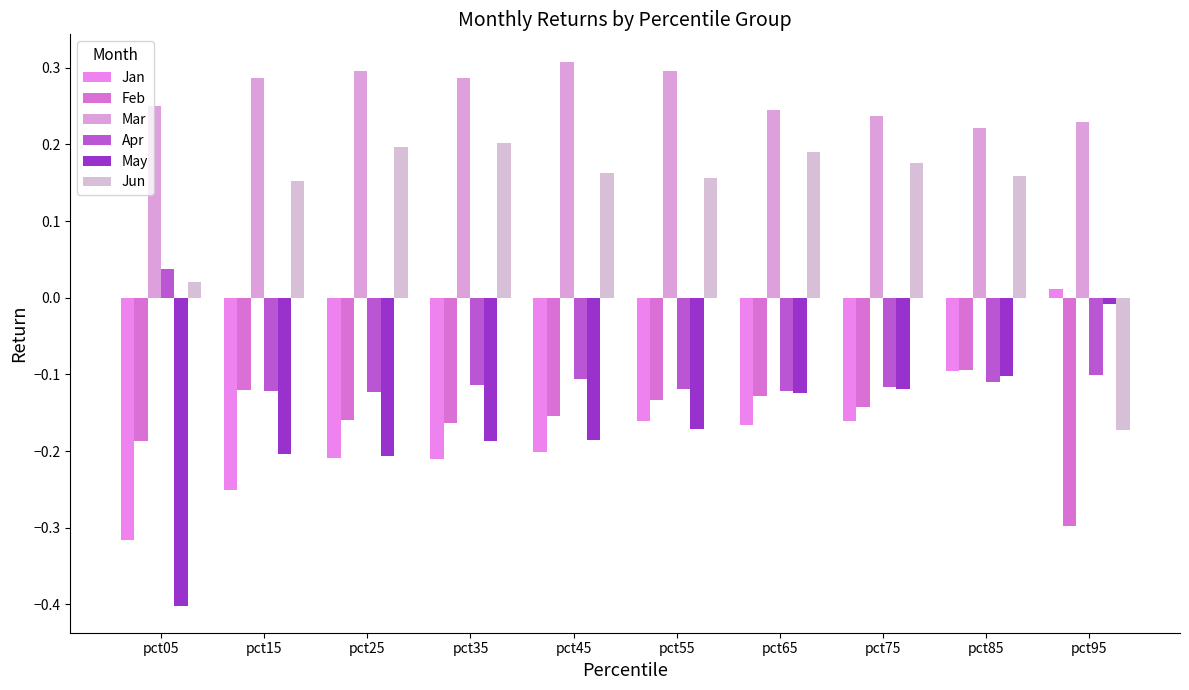

How many distinct data groups are displayed?

6